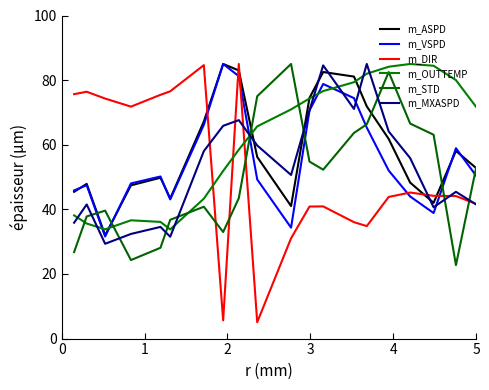

Does the chart display data point markers on the line(s)?

No